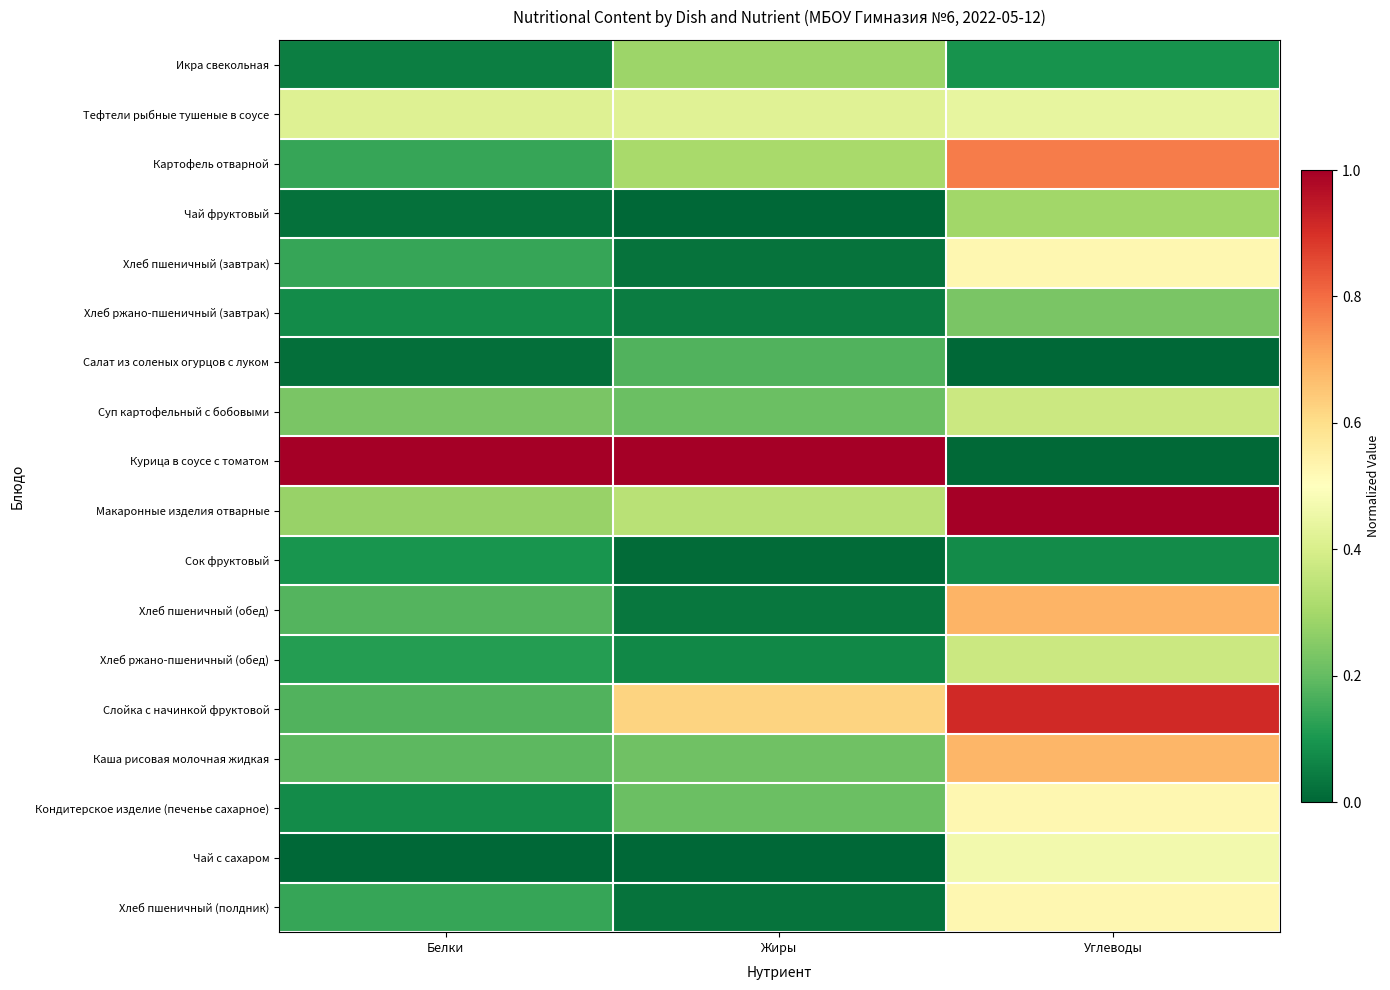

Which series changed the most between Белки and Жиры?

Слойка с начинкой фруктовой